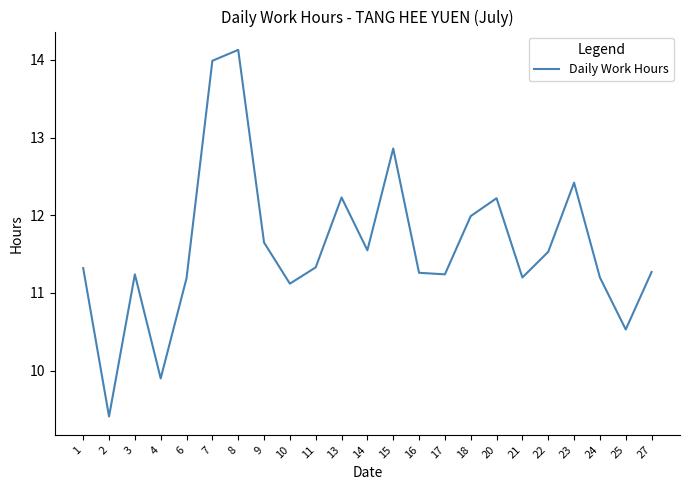

At which label does the data first exceed 11?

1